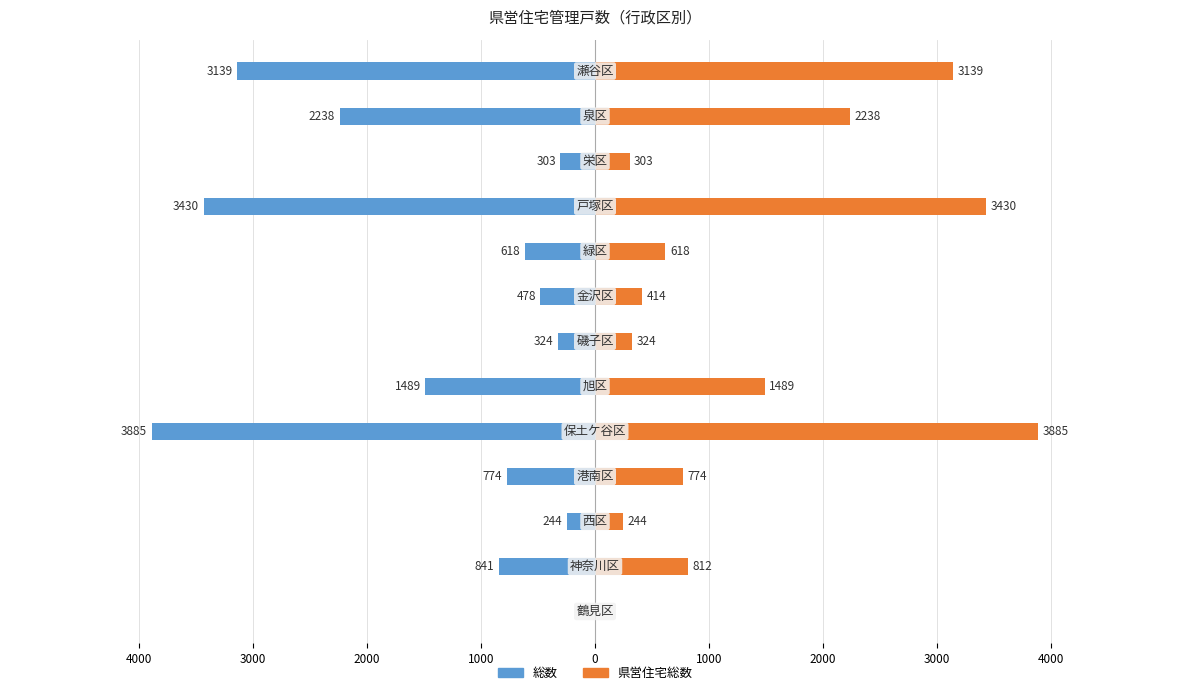

What is the average value of the 県営住宅総数 series?

1359